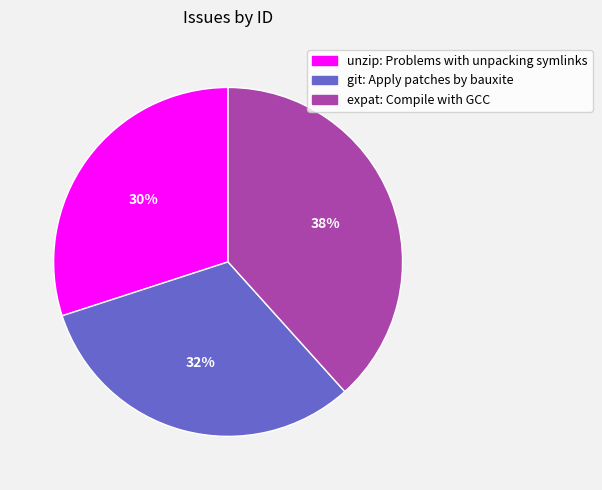

To the nearest percent, what portion does unzip: Problems with unpacking symlinks represent?

30%